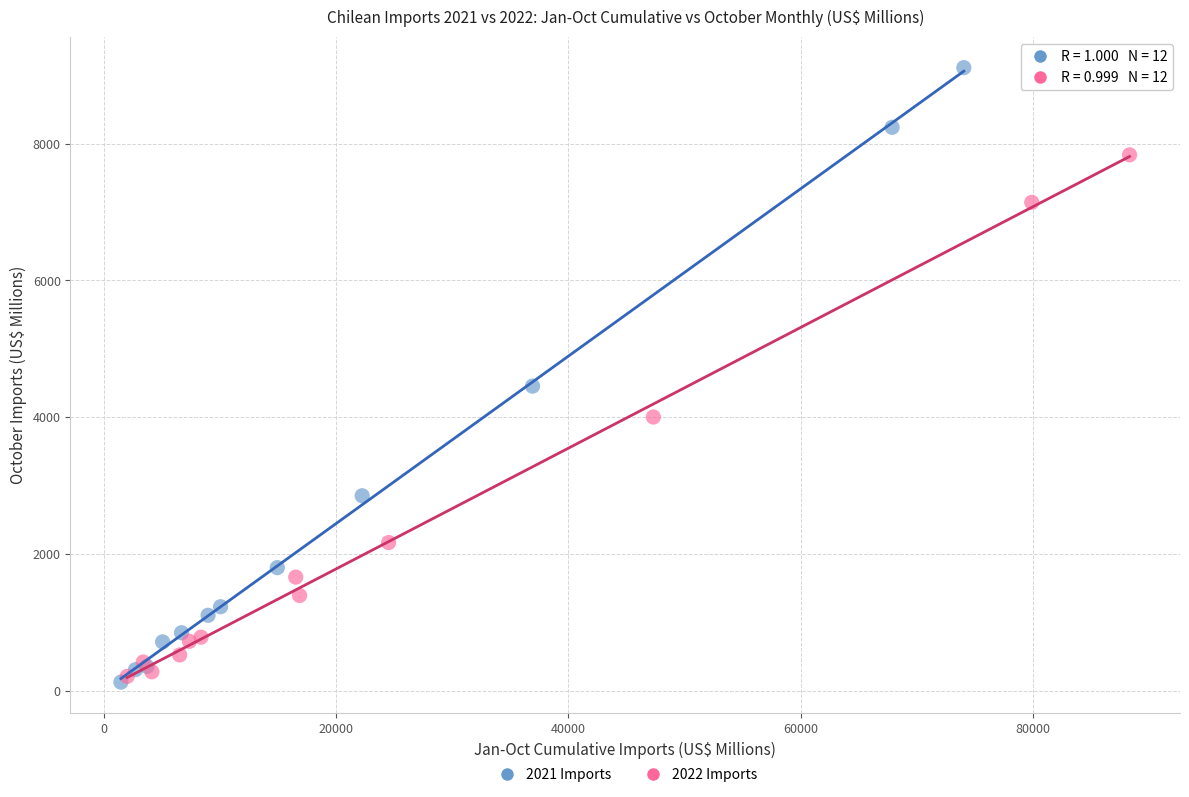

Which series has the widest spread of Y values?

2021 Imports